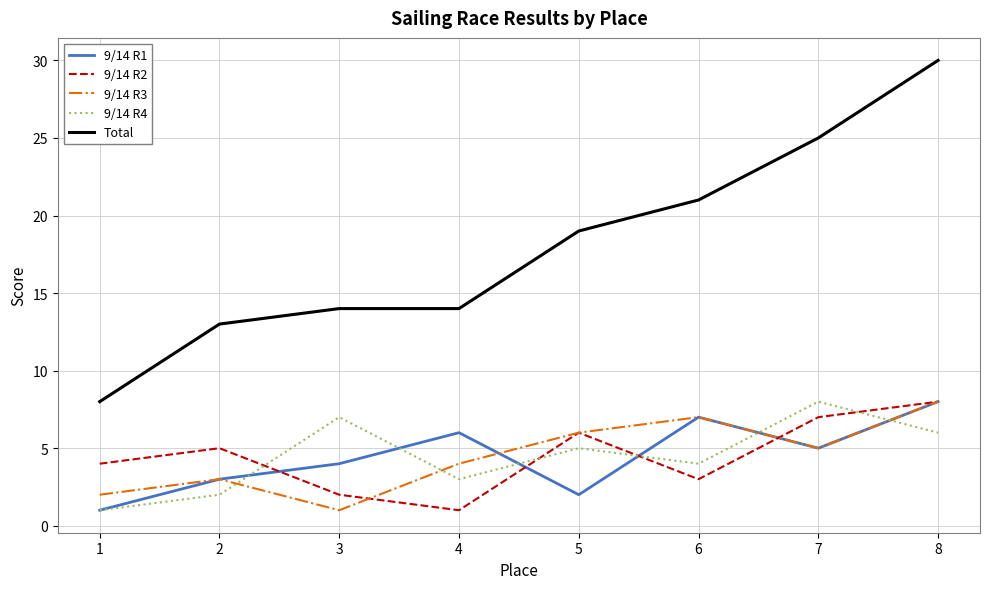

Reading left to right, what are all the values shown in this chart?

9/14 R1: 1=1	2=3	3=4	4=6	5=2	6=7	7=5	8=8
9/14 R2: 1=4	2=5	3=2	4=1	5=6	6=3	7=7	8=8
9/14 R3: 1=2	2=3	3=1	4=4	5=6	6=7	7=5	8=8
9/14 R4: 1=1	2=2	3=7	4=3	5=5	6=4	7=8	8=6
Total: 1=8	2=13	3=14	4=14	5=19	6=21	7=25	8=30